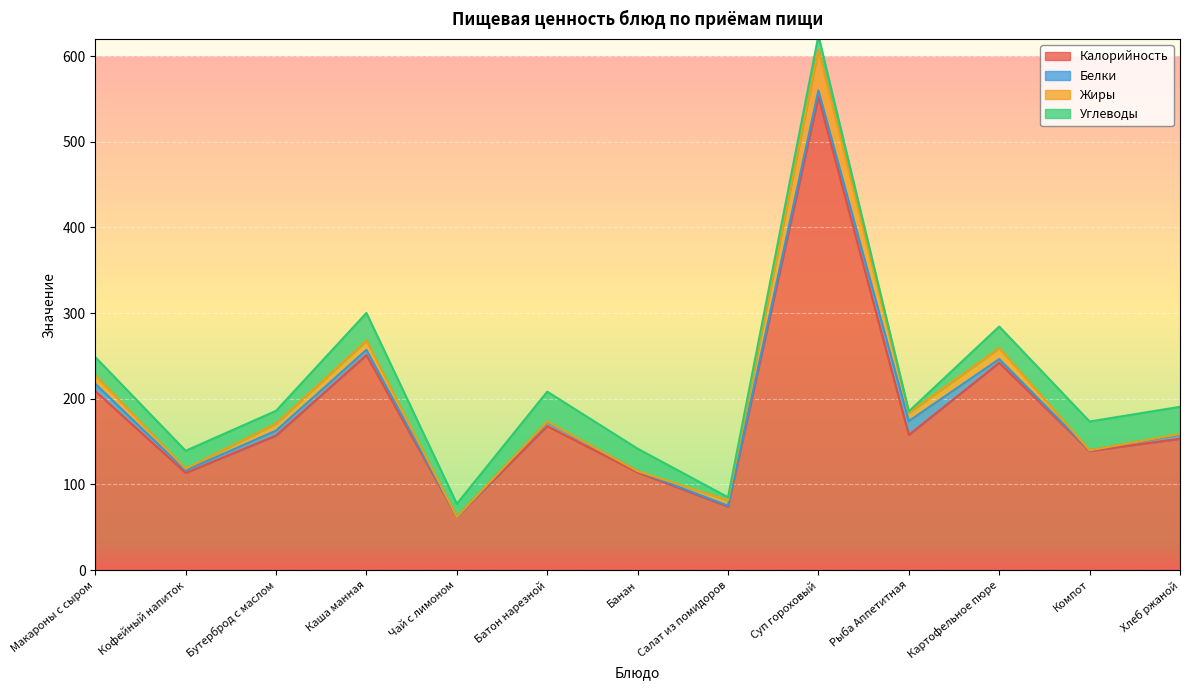

How many data points does each series have?

13